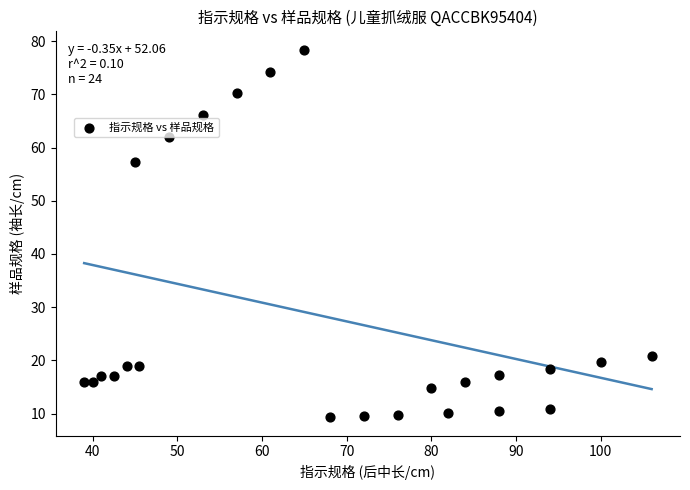

What is the range of X values (max minus min)?

67.0